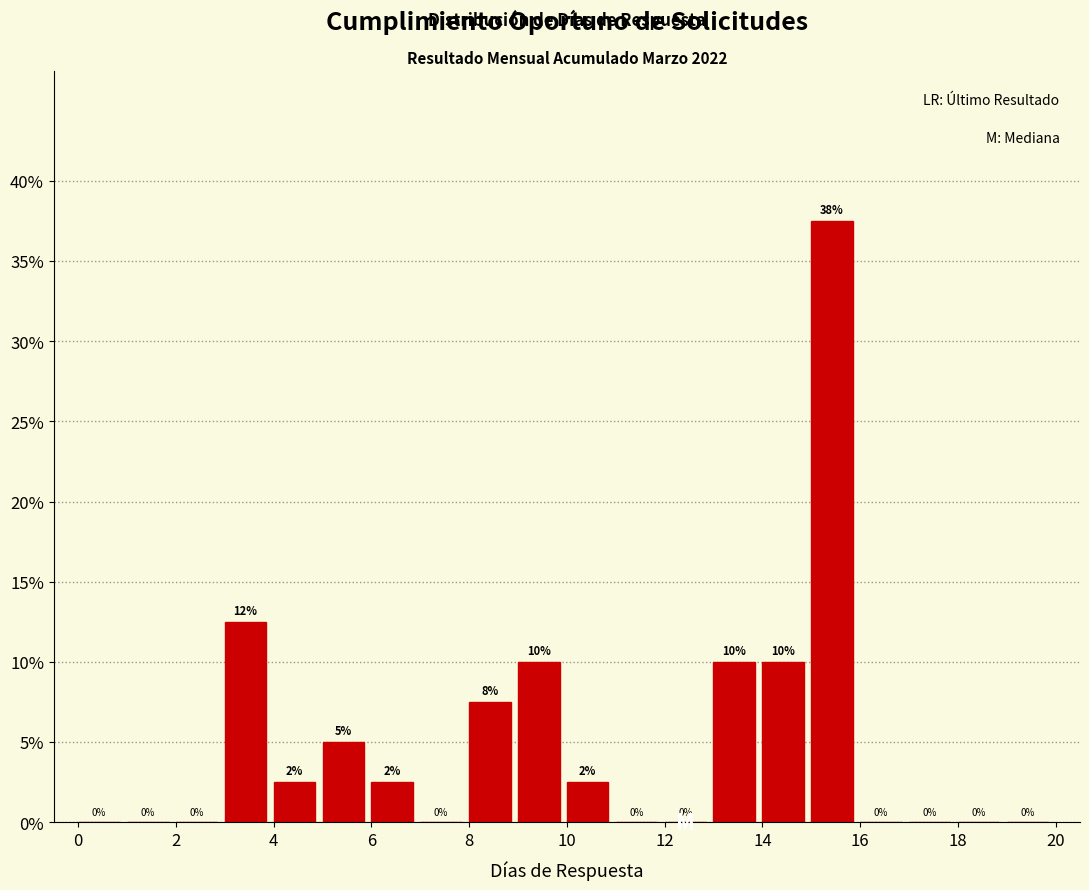

Which range on the x-axis has the tallest bar?

15 to 16